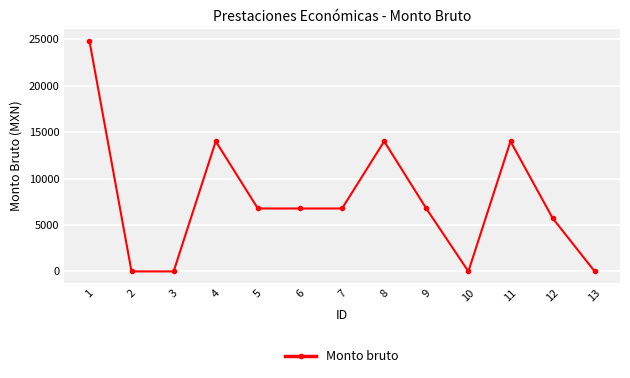

How many lines are shown in the chart?

1